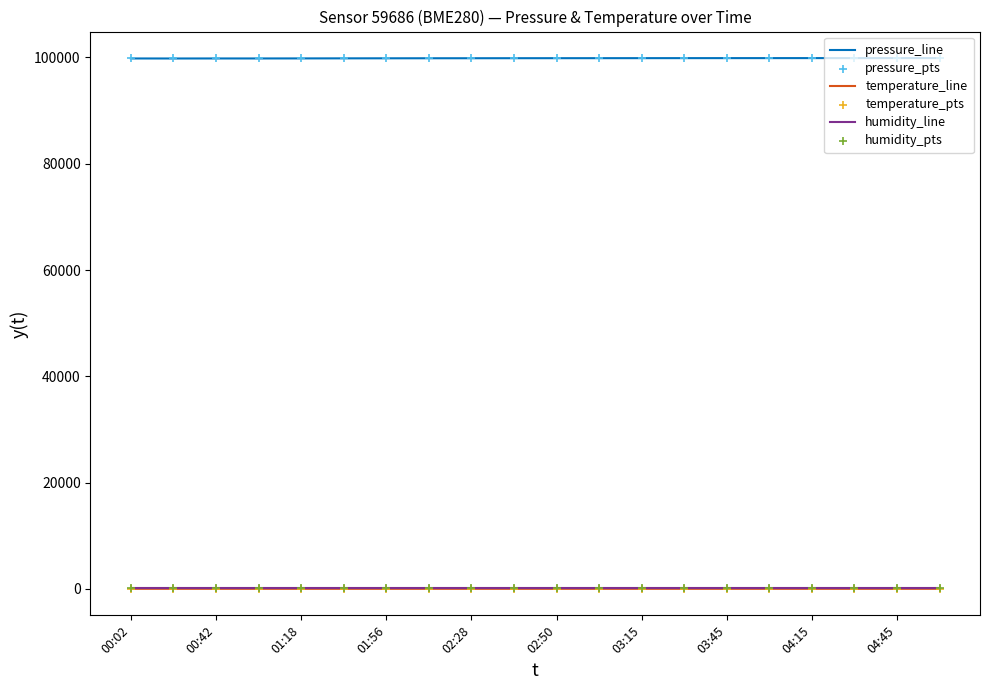

What is the greatest value displayed?

99877.0